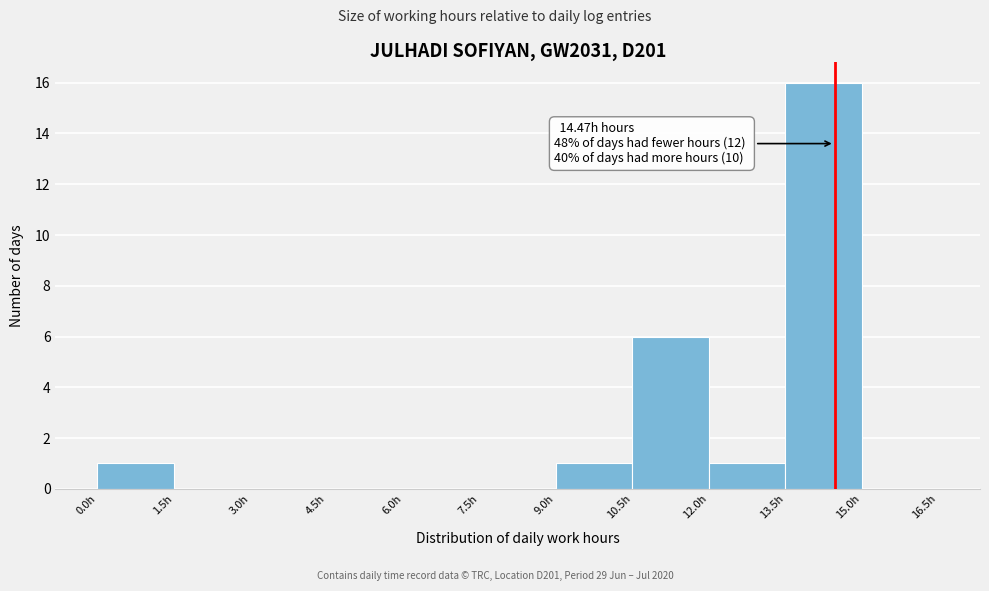

Which range on the x-axis has the tallest bar?

13.5 to 15.0